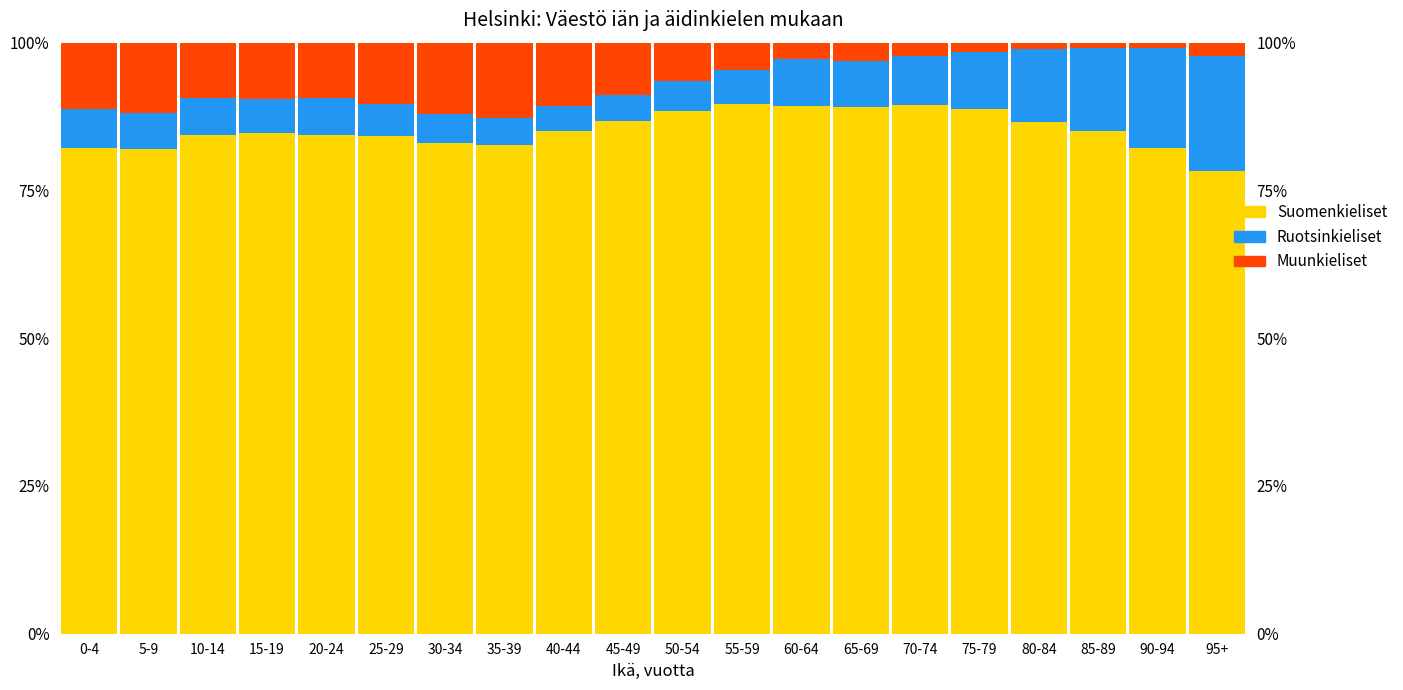

Reading right to left, extract all data points from this chart.

Suomenkieliset: 95+=78.3	90-94=82.2	85-89=85.1	80-84=86.6	75-79=88.8	70-74=89.5	65-69=89.1	60-64=89.2	55-59=89.7	50-54=88.4	45-49=86.7	40-44=85.1	35-39=82.7	30-34=83.0	25-29=84.3	20-24=84.4	15-19=84.7	10-14=84.4	5-9=81.9	0-4=82.2
Ruotsinkieliset: 95+=19.4	90-94=16.9	85-89=14.0	80-84=12.2	75-79=9.5	70-74=8.3	65-69=7.9	60-64=8.0	55-59=5.8	50-54=5.2	45-49=4.5	40-44=4.2	35-39=4.5	30-34=5.0	25-29=5.3	20-24=6.3	15-19=5.7	10-14=6.2	5-9=6.1	0-4=6.5
Muunkieliset: 95+=2.3	90-94=0.9	85-89=0.9	80-84=1.2	75-79=1.7	70-74=2.2	65-69=3.0	60-64=2.8	55-59=4.5	50-54=6.4	45-49=8.8	40-44=10.7	35-39=12.8	30-34=12.0	25-29=10.4	20-24=9.3	15-19=9.5	10-14=9.4	5-9=12.0	0-4=11.2